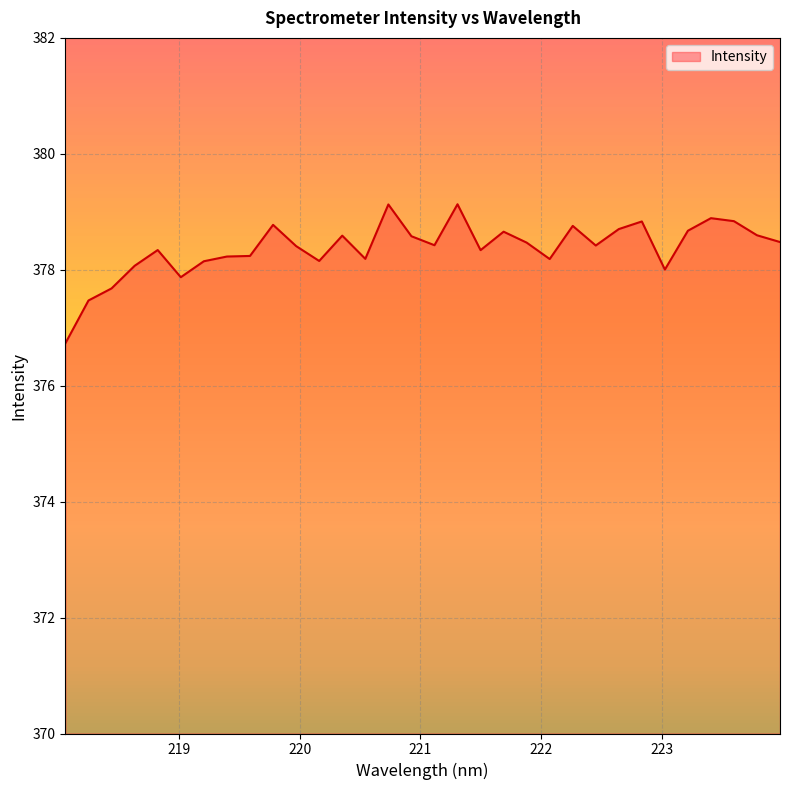

What is the maximum value shown in the chart?

379.1